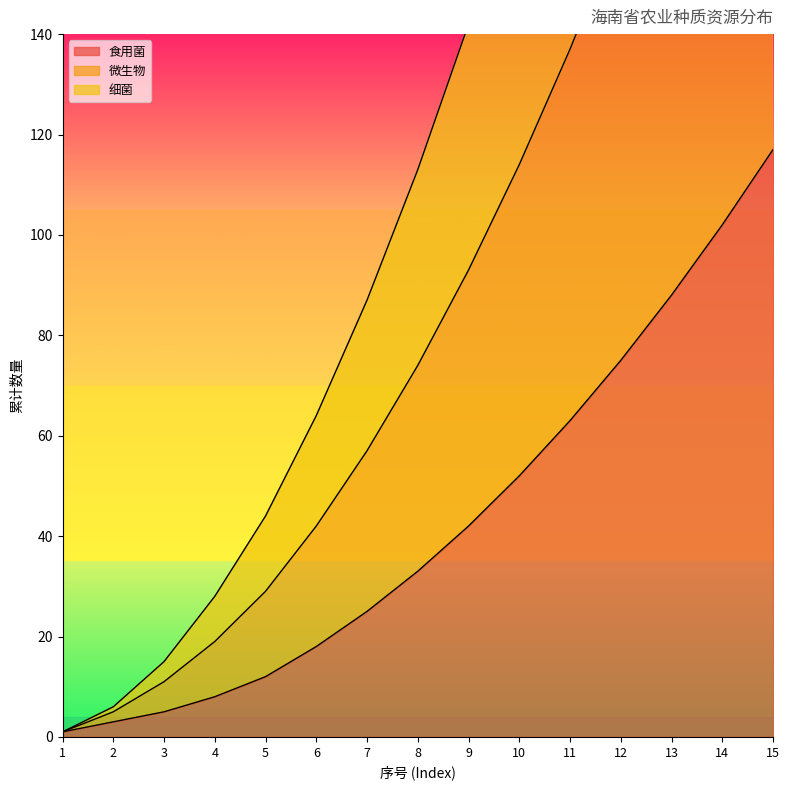

List the series in order of their peak value, highest first.

微生物, 细菌, 食用菌